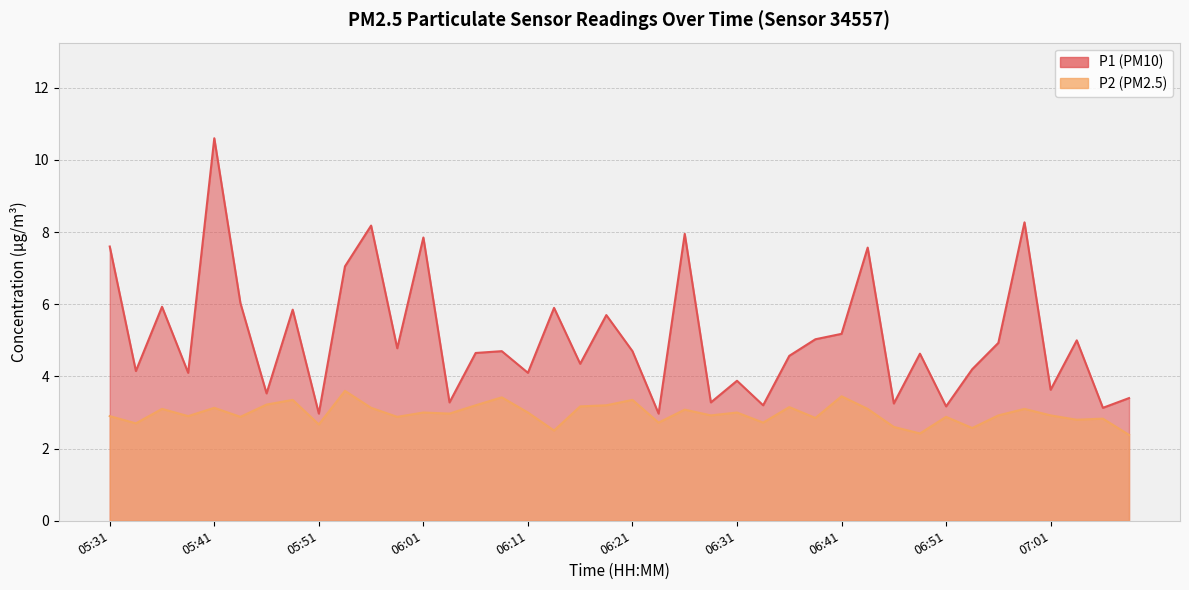

How many values in the P1 series are below 4?

12